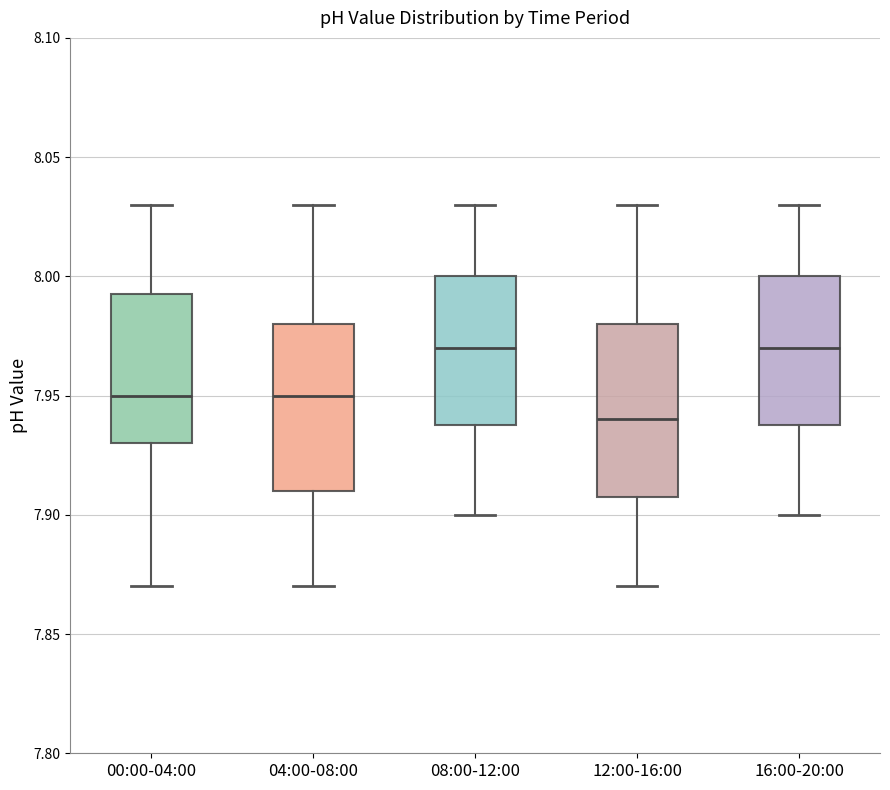

Reading left to right, transcribe this box plot: for each box, give where its median line is, the range the box spans, and where its two whiskers end, as read against the y-axis. The values are not printed on the chart, so give them approximately, as read against the axis.

00:00-04:00: median 7.950, box 7.930 to 7.995, whiskers 7.870 to 8.030
04:00-08:00: median 7.950, box 7.910 to 7.980, whiskers 7.870 to 8.030
08:00-12:00: median 7.970, box 7.940 to 8.000, whiskers 7.900 to 8.030
12:00-16:00: median 7.940, box 7.910 to 7.980, whiskers 7.870 to 8.030
16:00-20:00: median 7.970, box 7.940 to 8.000, whiskers 7.900 to 8.030